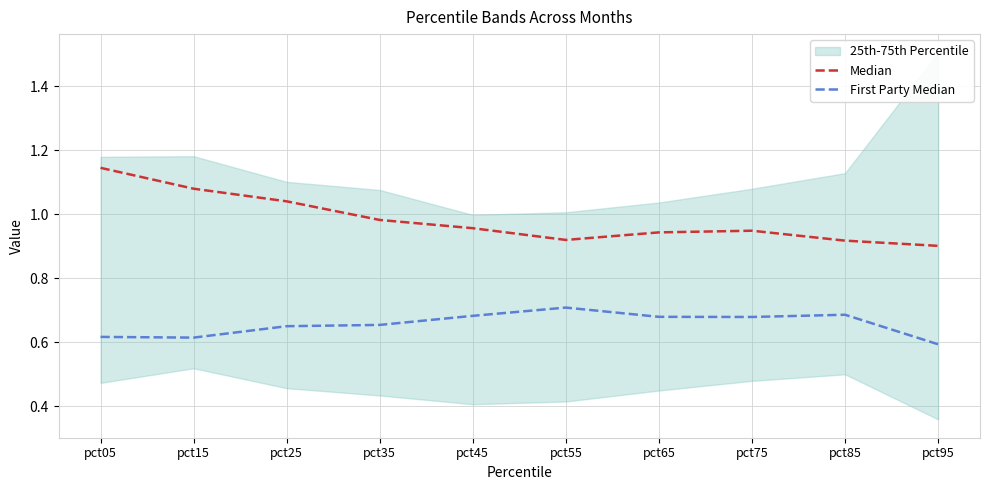

How many categories are shown in the chart?

10